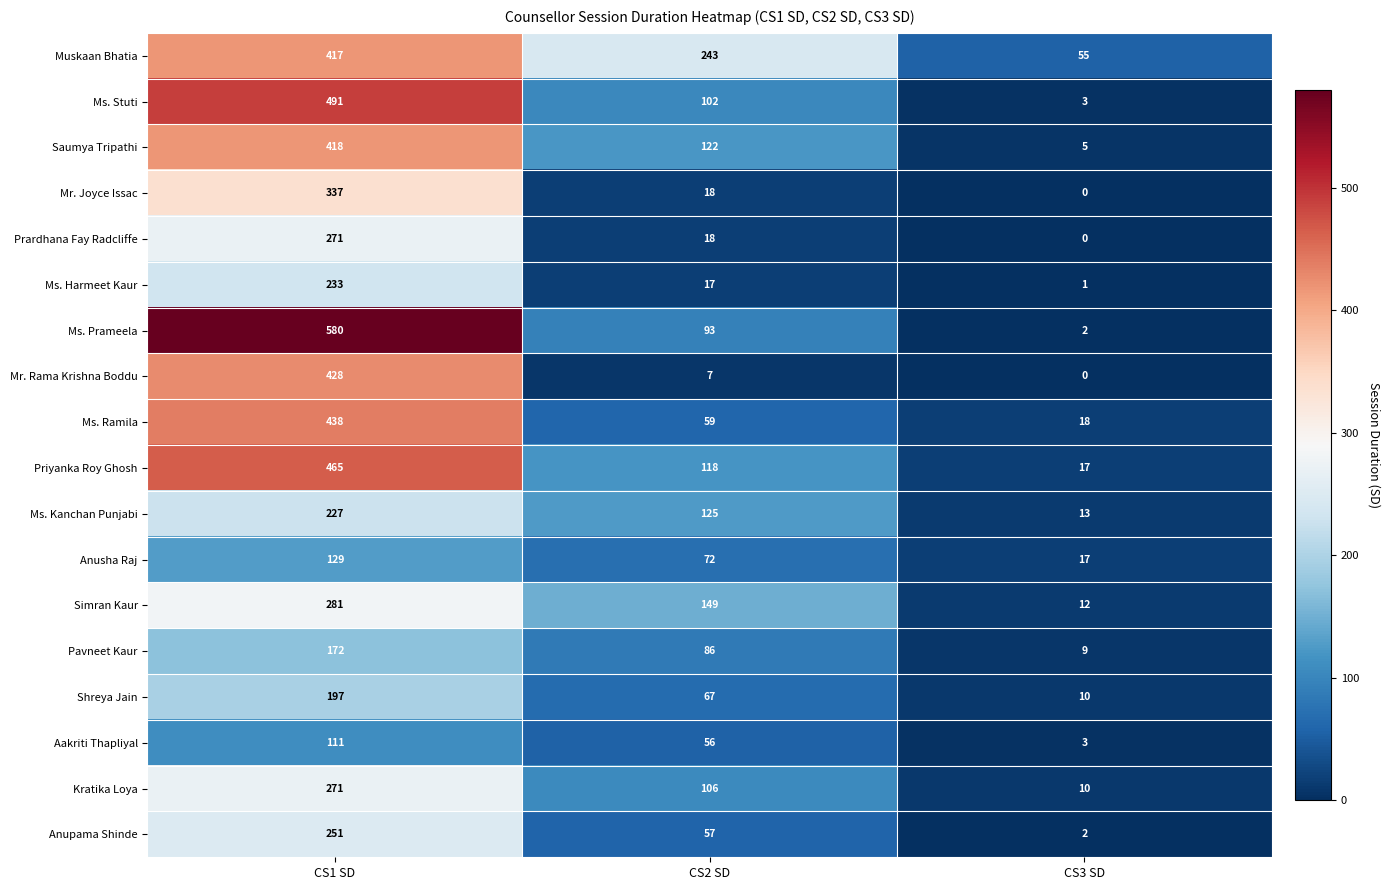

At which label is Prardhana Fay Radcliffe closest to 135?

CS2 SD